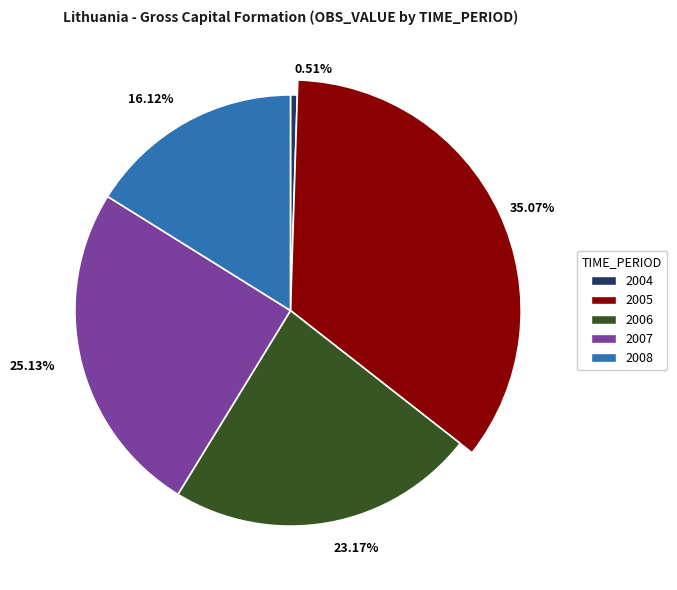

To the nearest percent, what is the average slice percentage?

20%